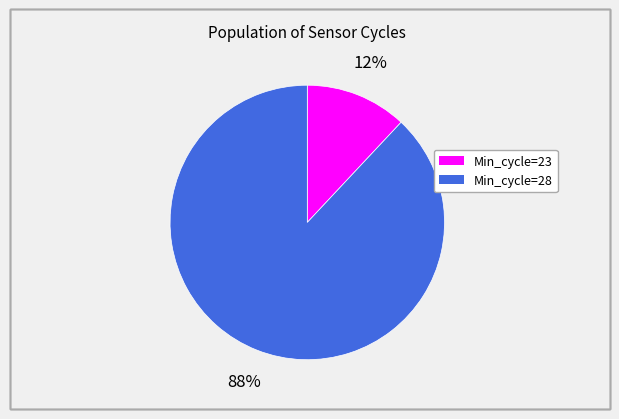

Is there a majority slice in this chart?

Yes